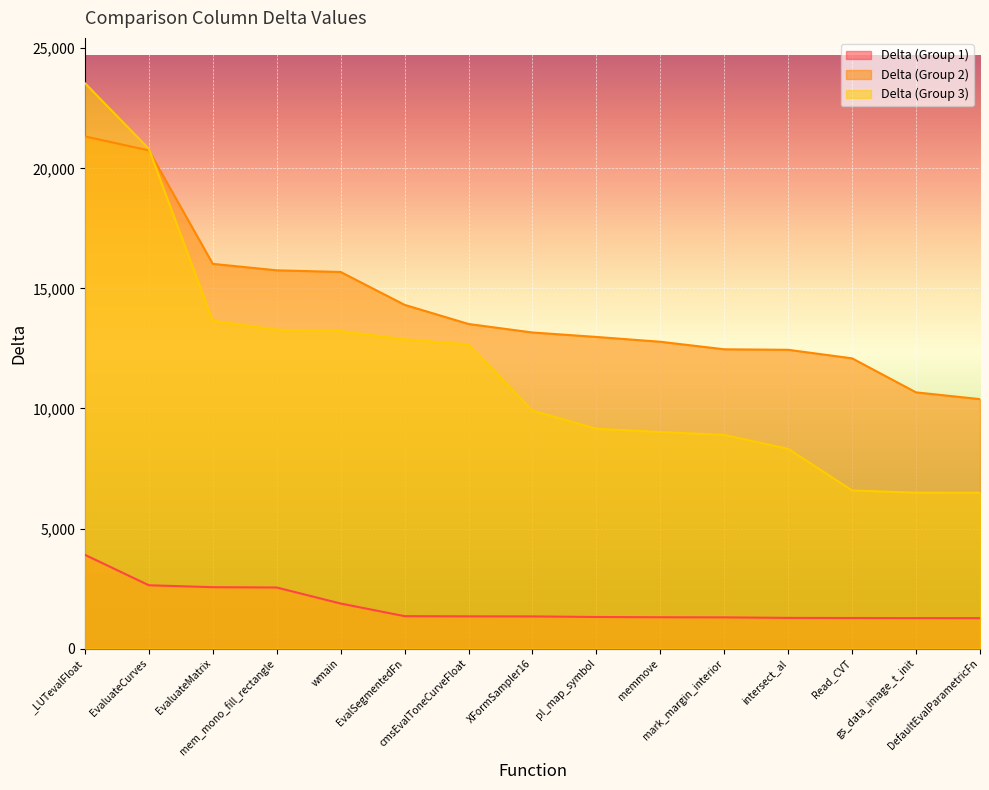

Is it true that Delta (Group 1) equals 2557.7 at EvaluateMatrix?

True